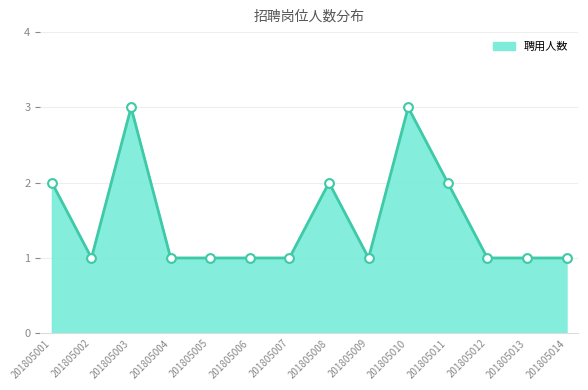

What is the change in value from 201805001 to 201805010?

+1